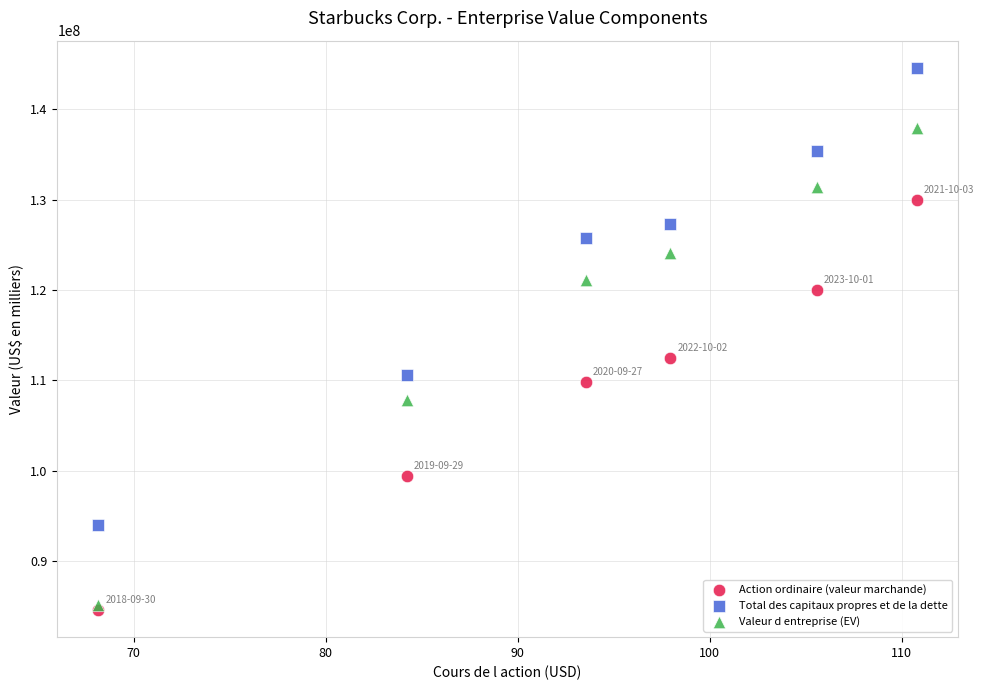

Across all series, what Y value is closest to 114574446?

112427010